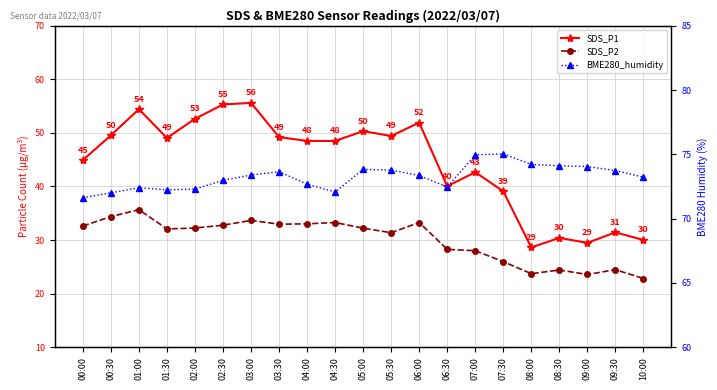

At which category is the sum across all series the highest?

03:00